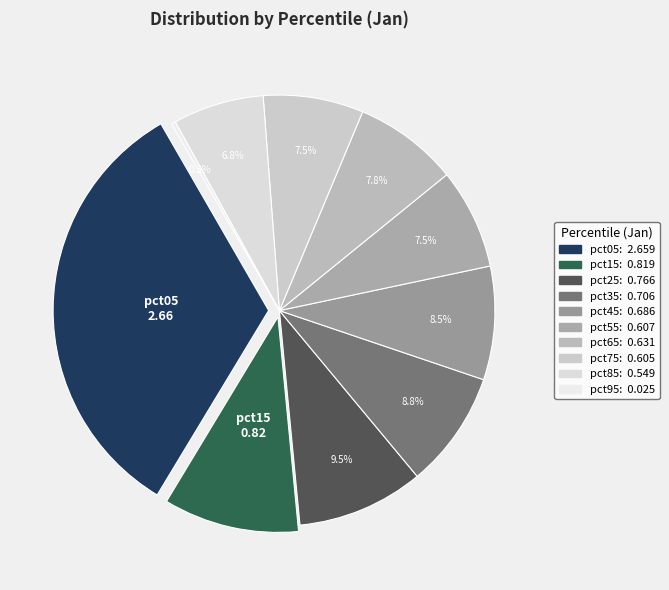

How many slices are in this pie chart?

10